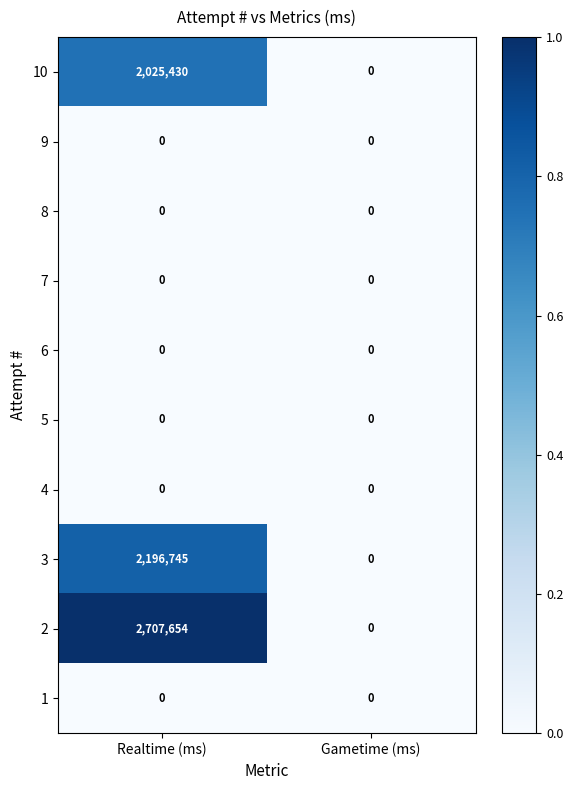

What is the total value across all series at Realtime (ms)?

6929829